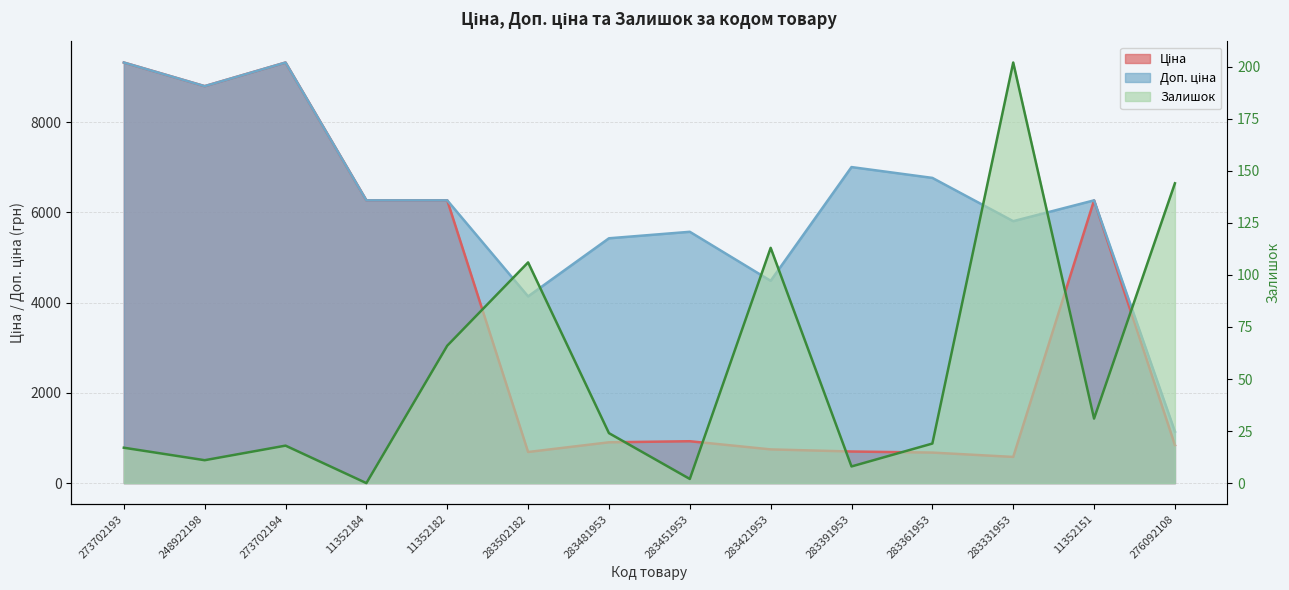

What is the highest value of the Доп. ціна series?

9321.4